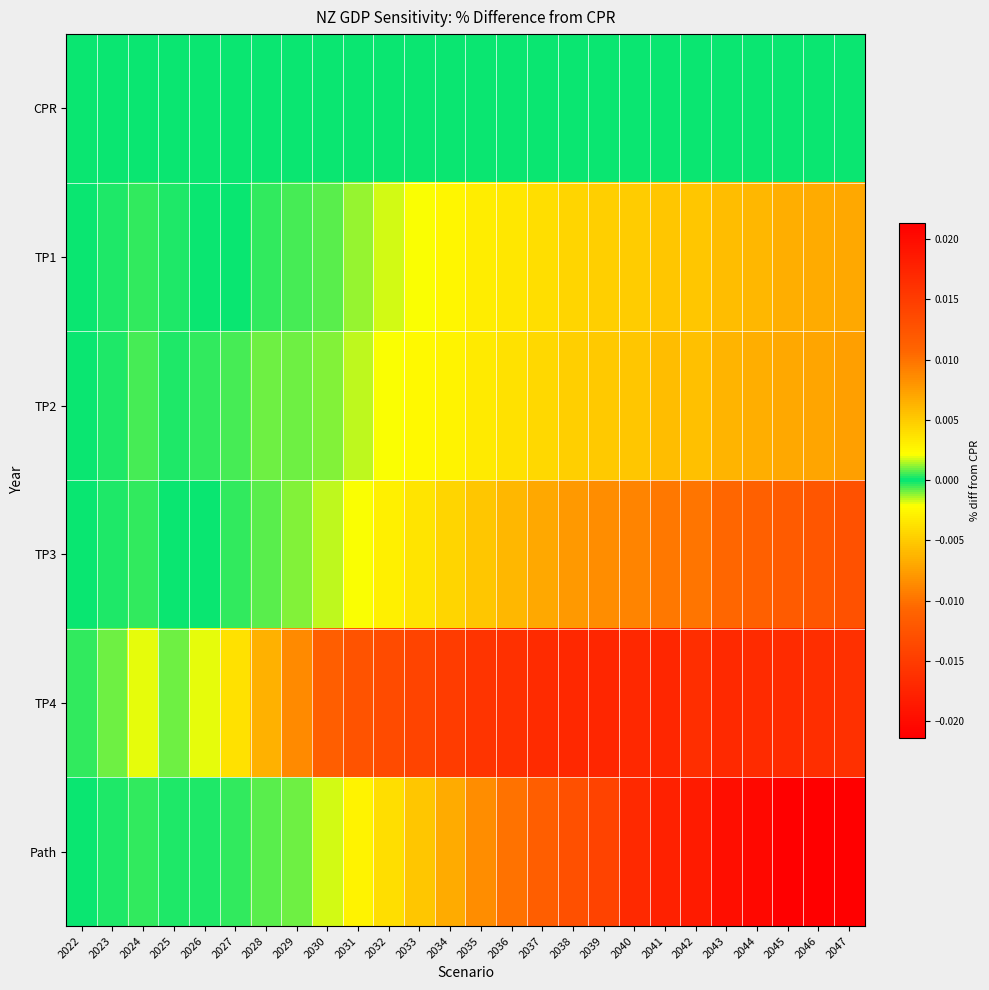

Which has a higher value, 2027 or 2039?

2027